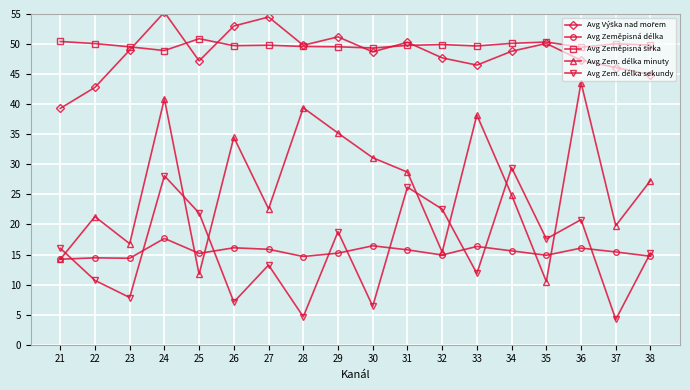

What is the total value across all series at 23?

137.6